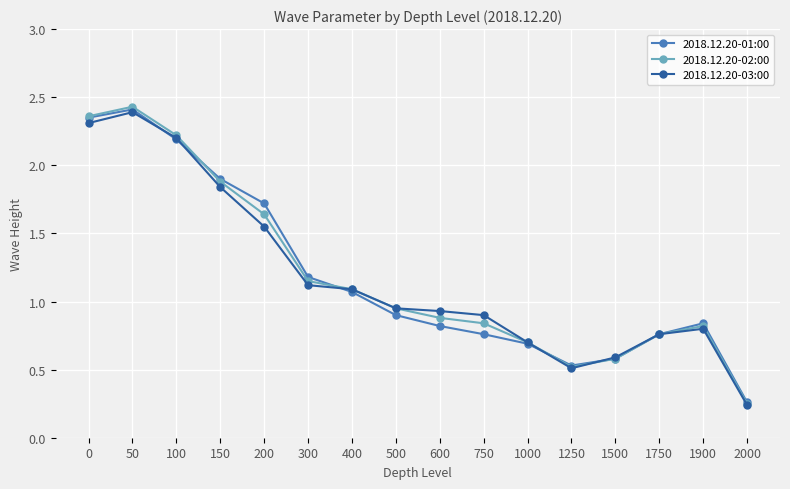

At 750, list the series in order from smallest to largest.

2018.12.20-01:00, 2018.12.20-02:00, 2018.12.20-03:00